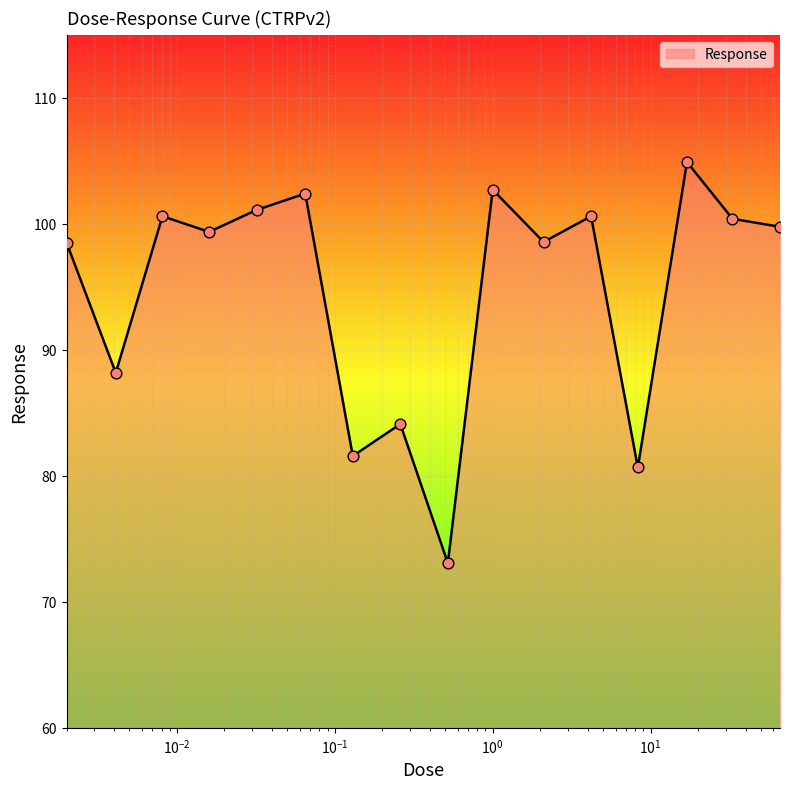

What is the smallest value displayed?

73.1